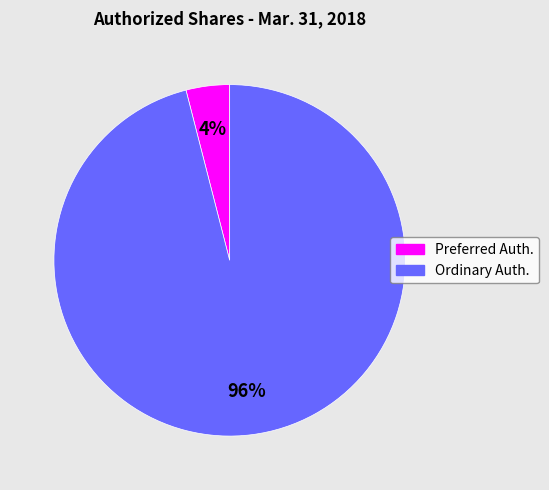

Count the number of slices in the pie.

2